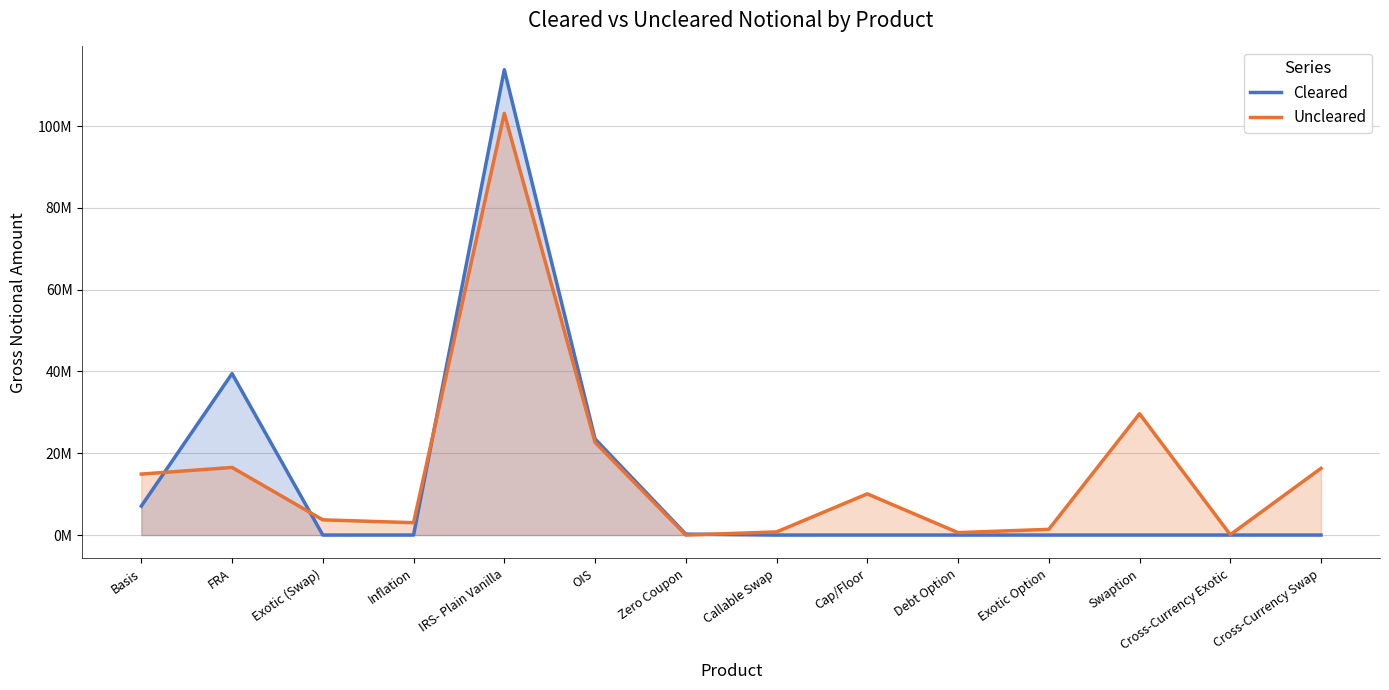

What is the spread (max minus min) of values at IRS- Plain Vanilla?

10671272